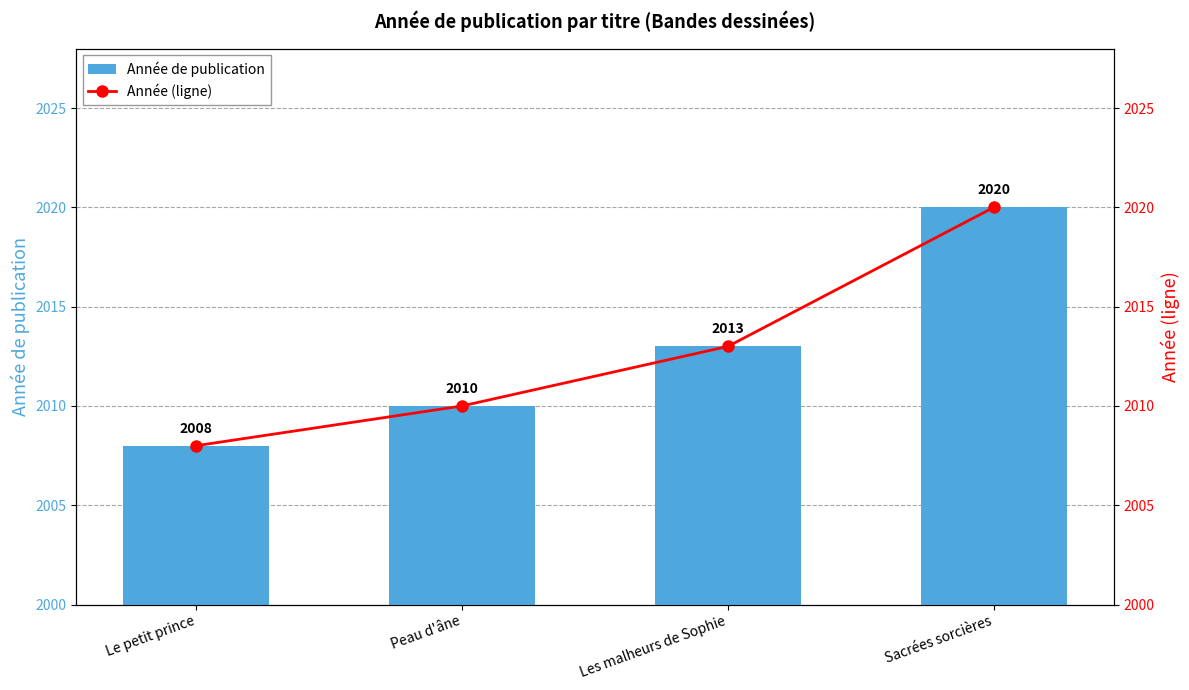

What is the minimum value for Année de publication?

2008